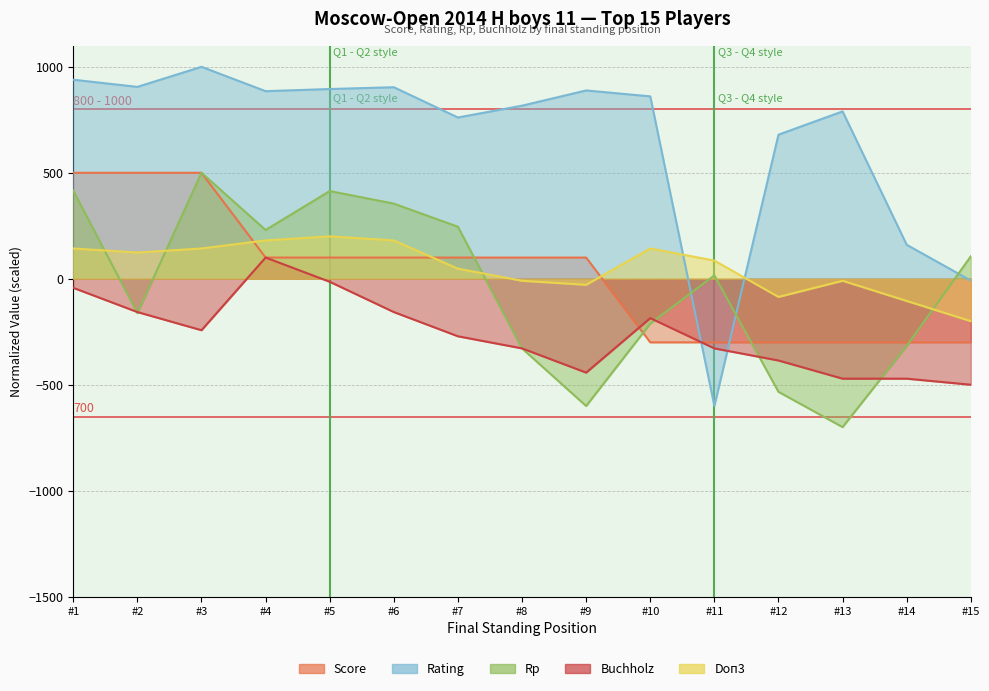

True or false: Rating and Buchholz cross at least once.

True